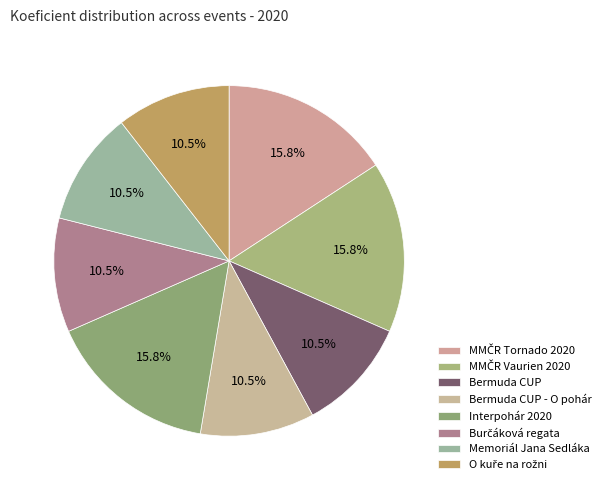

How many slices are in this pie chart?

8